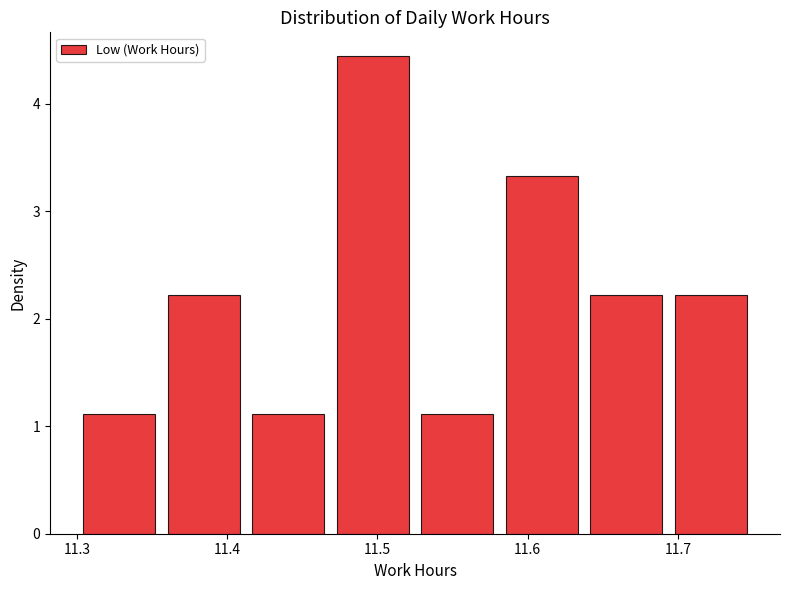

How tall is the bar that spans 11.69 to 11.75 on the x-axis? Neither the bar edges nor the heights are printed on the chart, so give them approximately, as read against the axes.

2.2